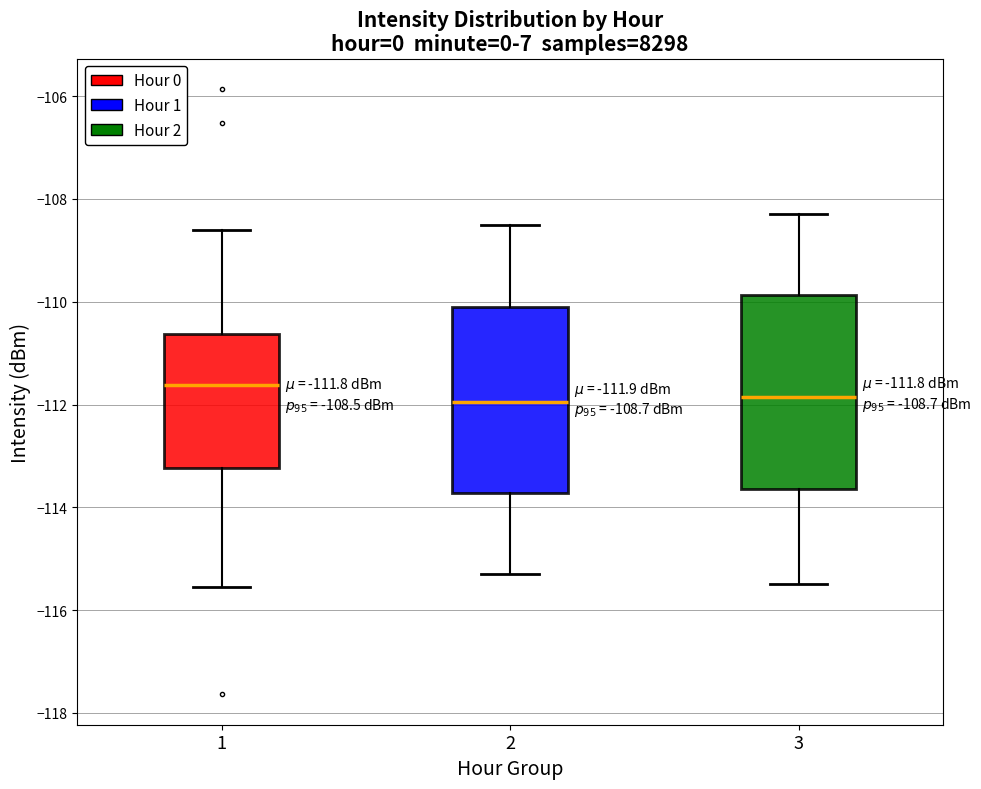

Which box has the highest median line?

1